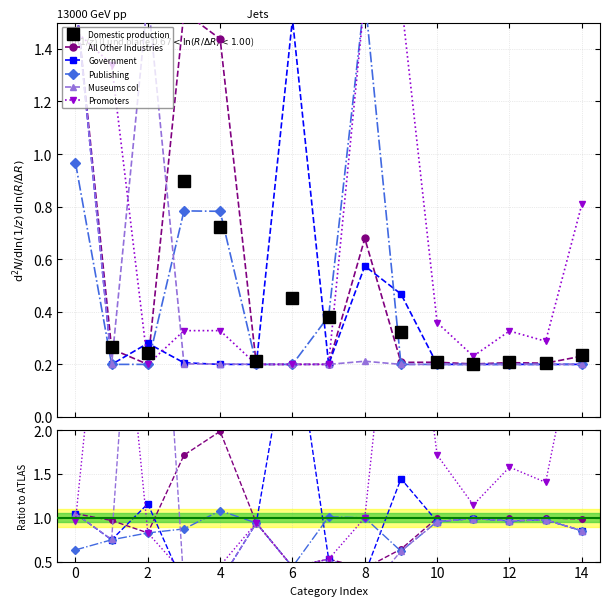

True or false: Publishing has more than 0 interior local peaks.

True